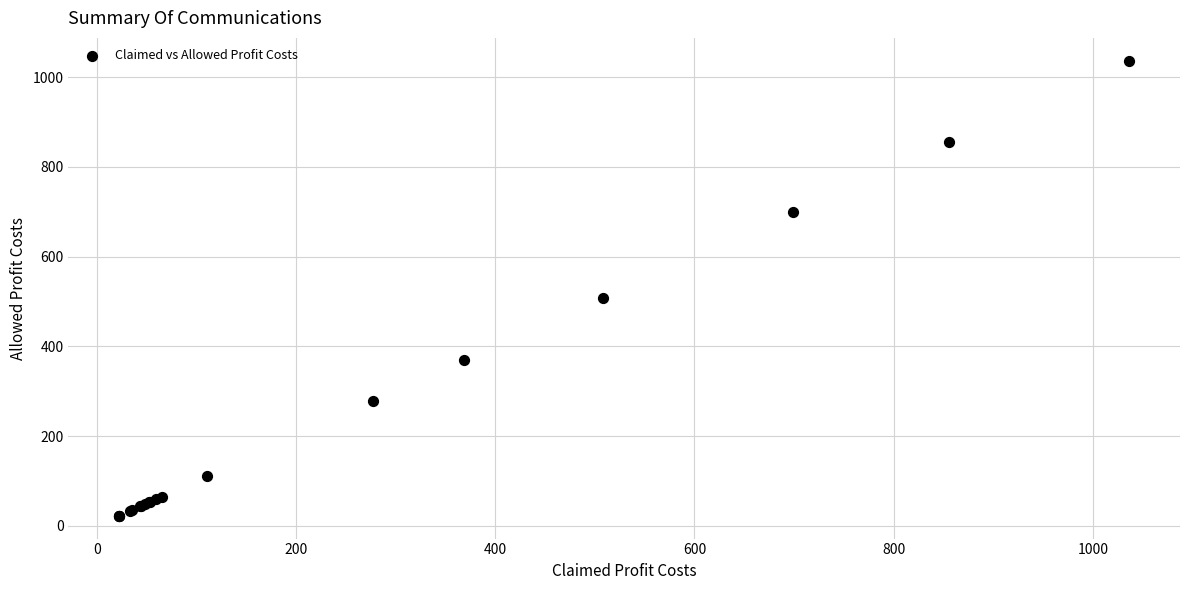

What Y value in the scatter plot is closest to 529?

508.3